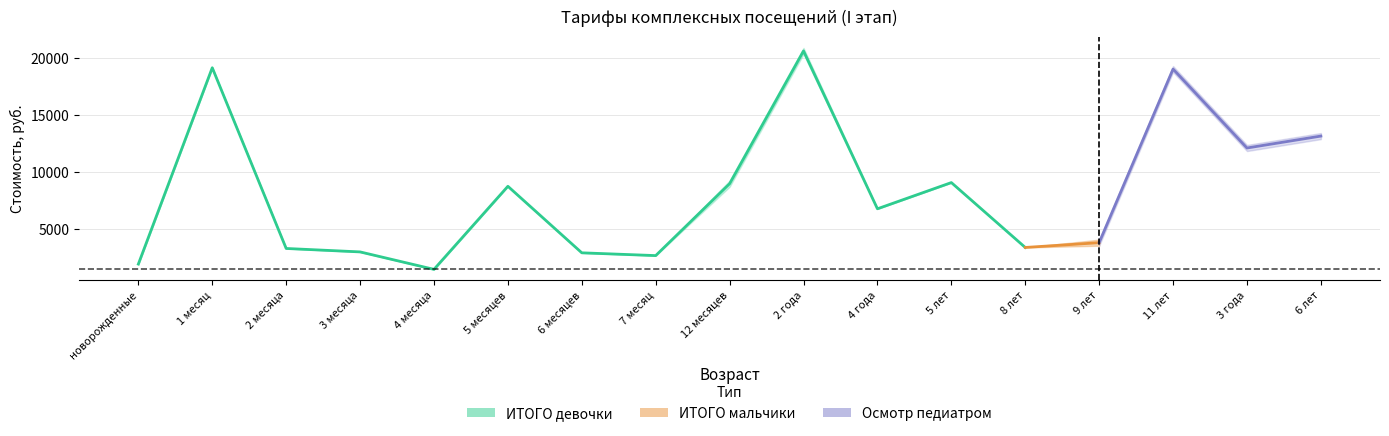

At how many categories does at least one series exceed 3074?

12